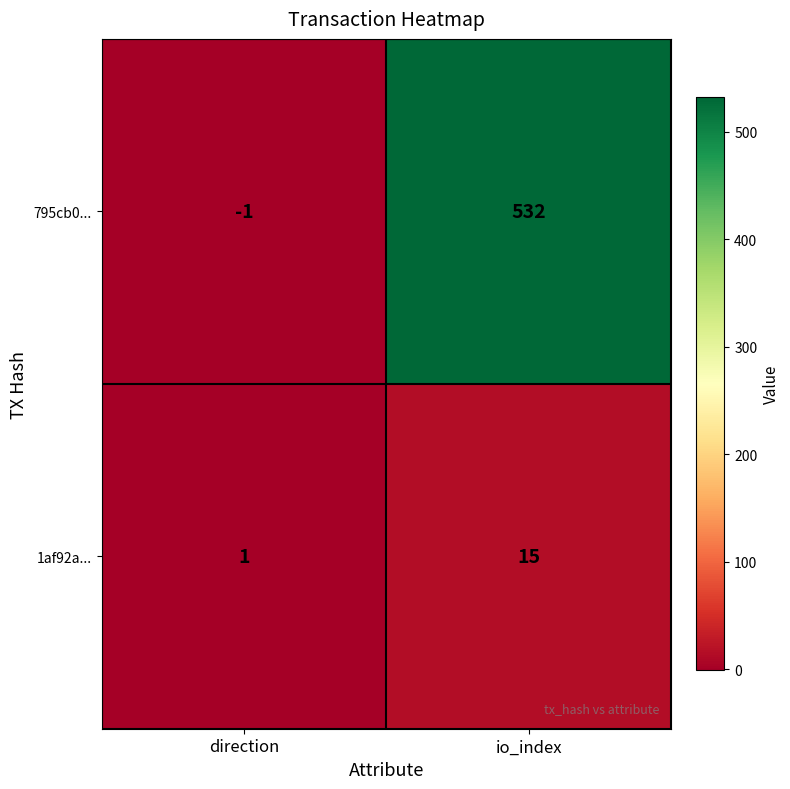

What is the average value of the 795cb0... series?

266